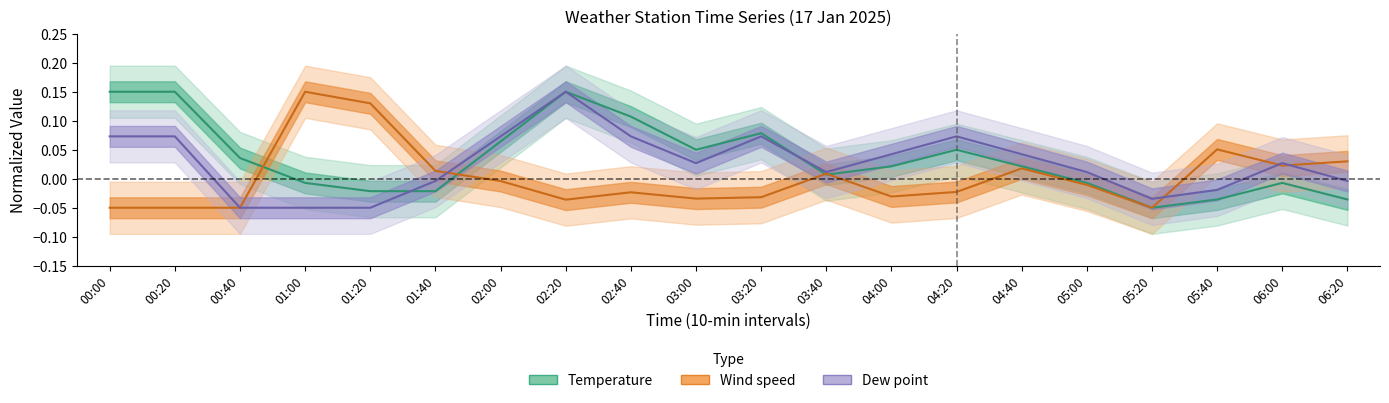

In Wind_speed, how many points are lower than both neighbors (excluding endpoints)?

5